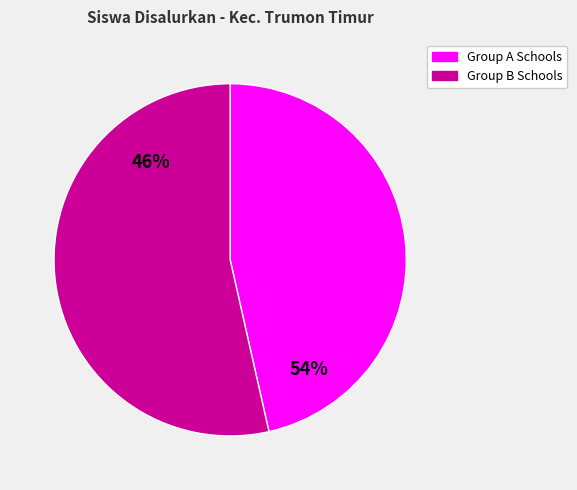

Does SD NEGERI PINTO RIMBA represent more than half of the total?

No